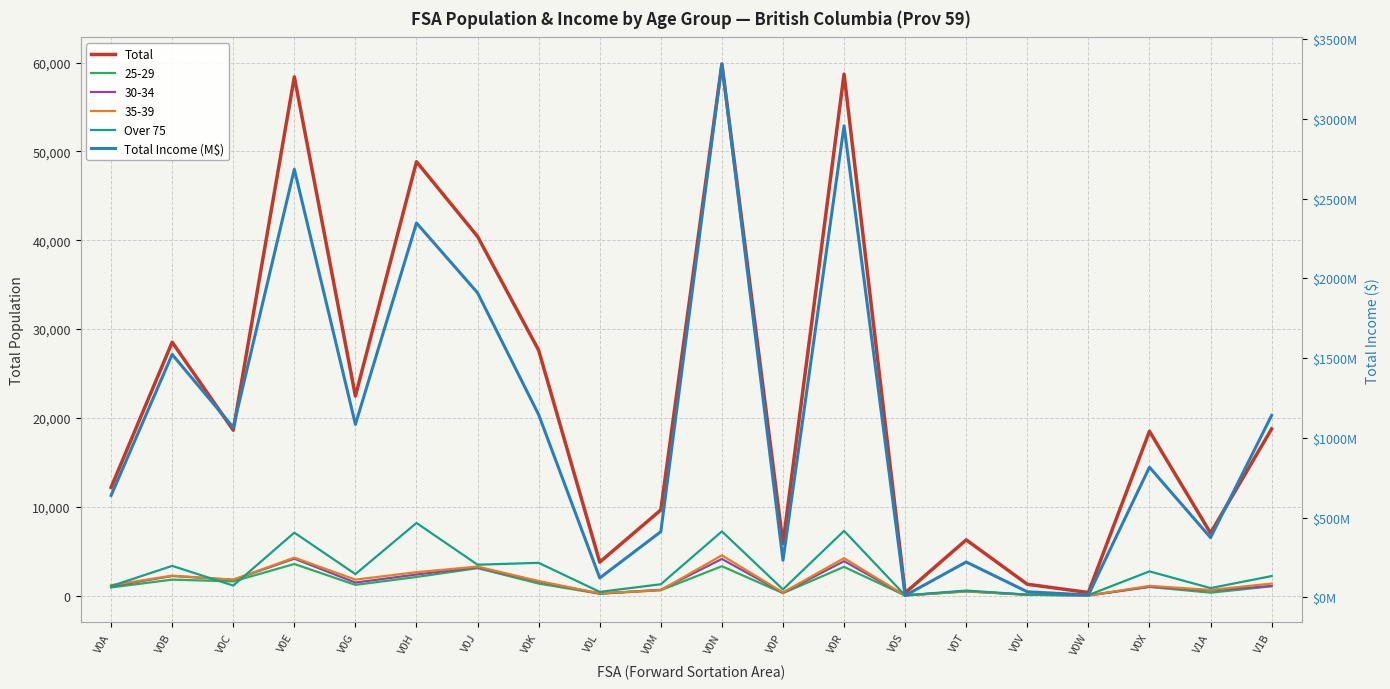

What is the approximate value of Over 75 at V0J?

3480.0